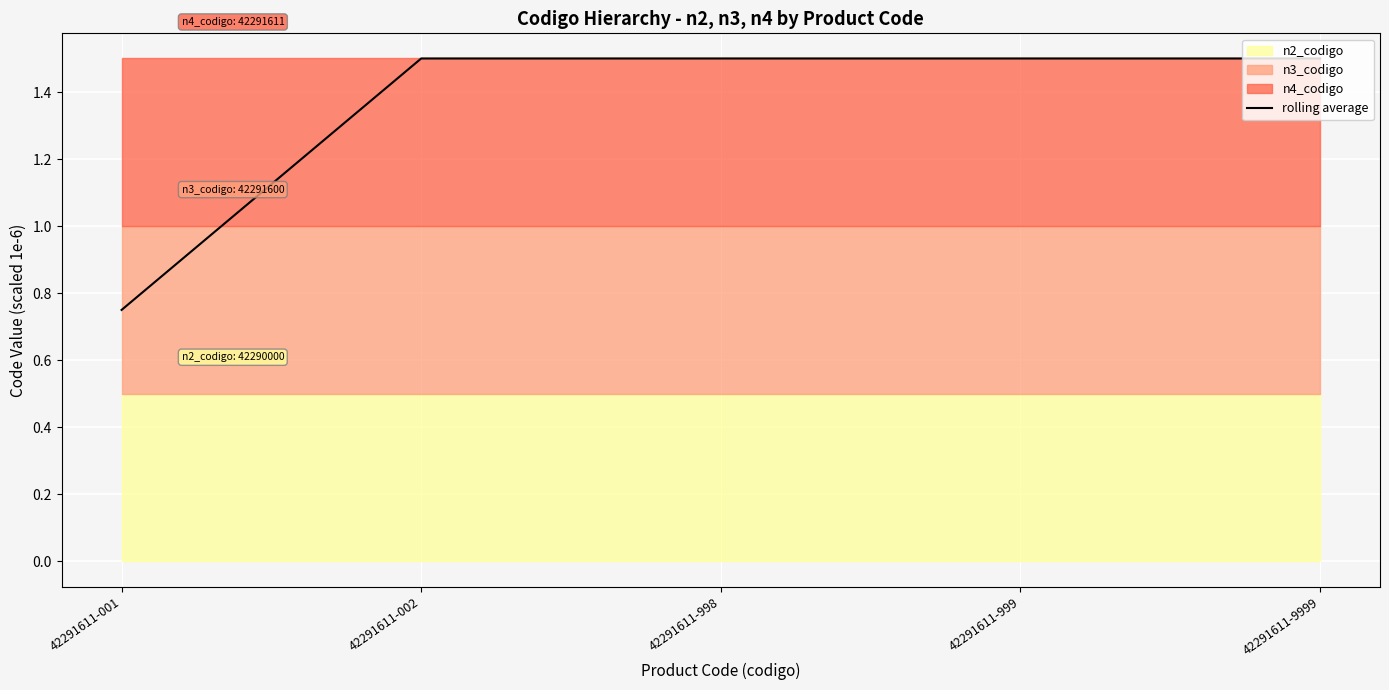

At which label does the data first exceed 1?

42291611-002